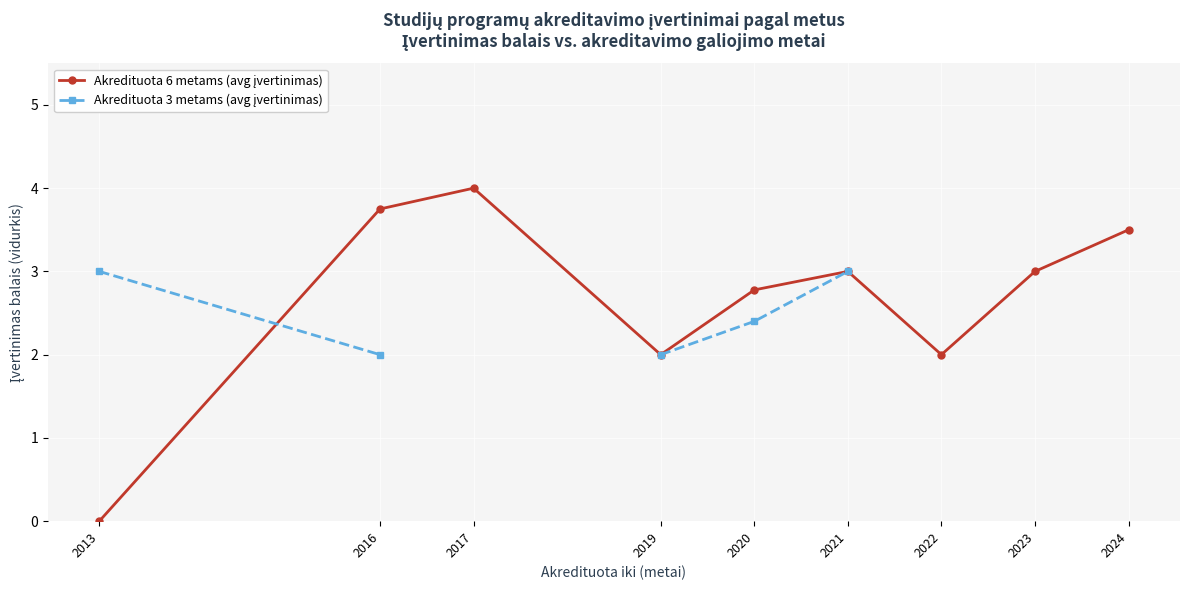

What are all the series names shown in the legend?

Akredituota 6 metams (avg įvertinimas), Akredituota 3 metams (avg įvertinimas)